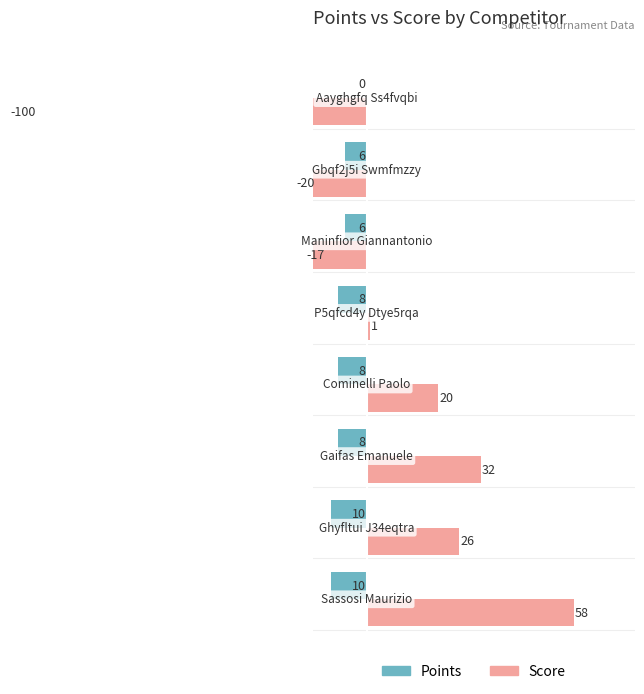

Rank the series by their maximum value, from lowest to highest.

Points, Score